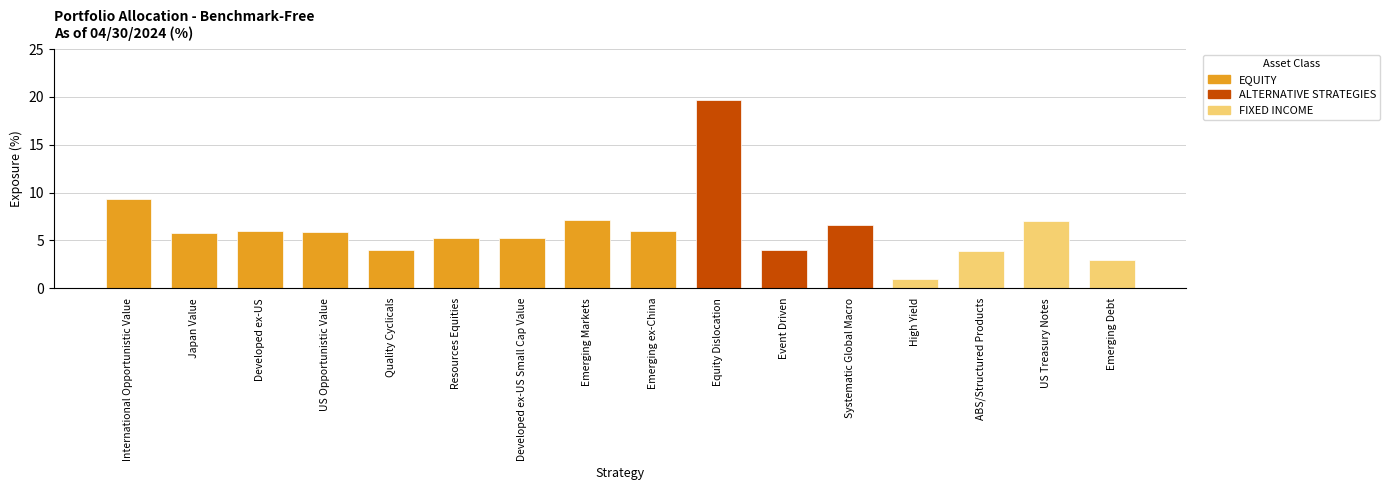

What position from the right is High Yield?

4